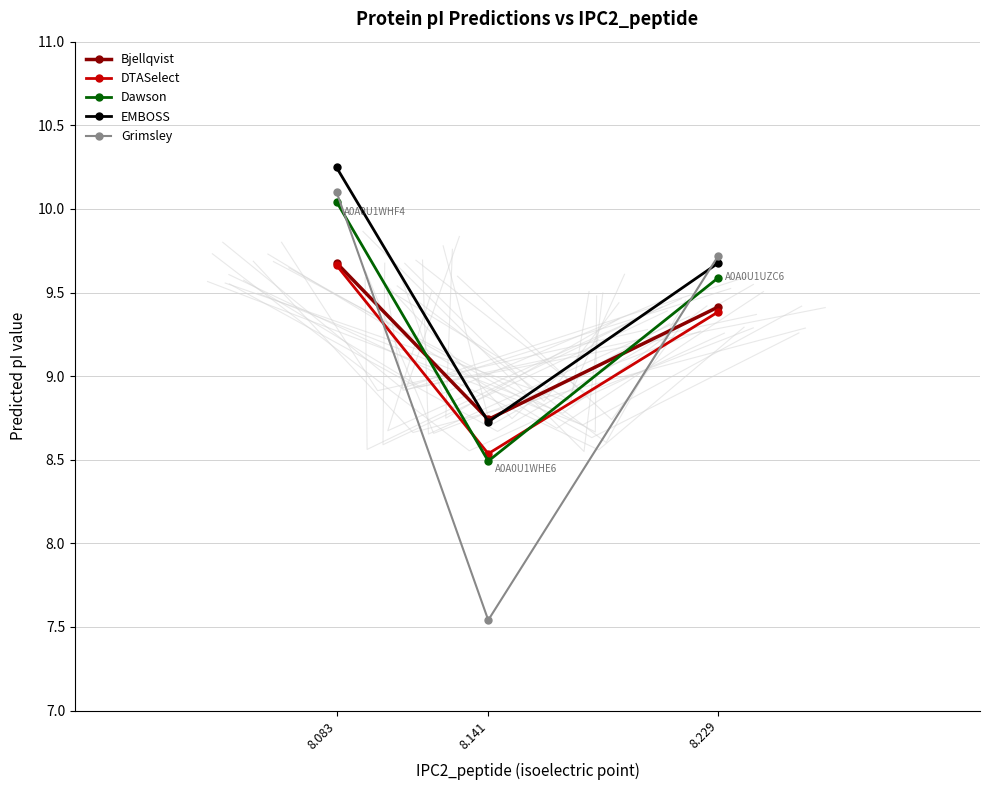

What is the sum of all DTASelect values?

27.6